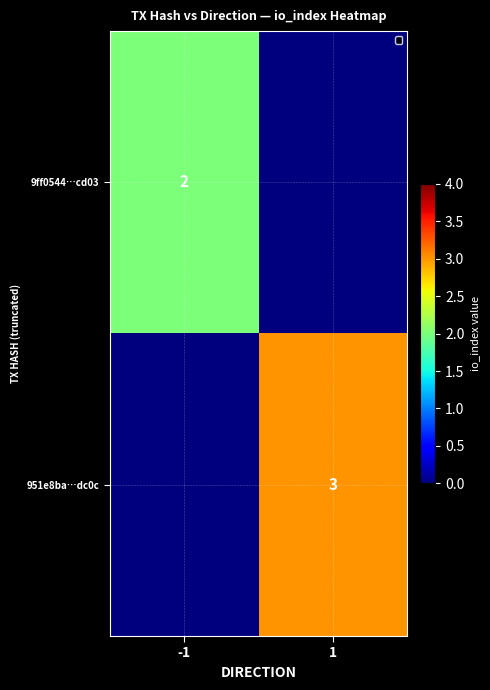

What is the total value across all series at -1?

2